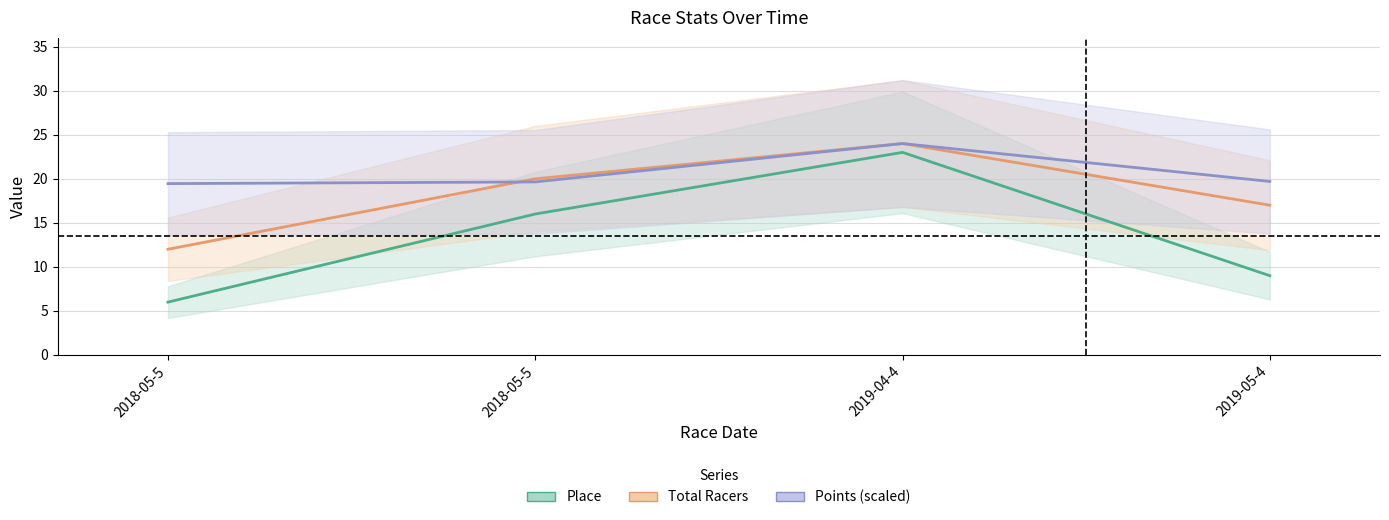

Between 2019-04-4 and 2019-05-4, which series saw the biggest shift?

Place